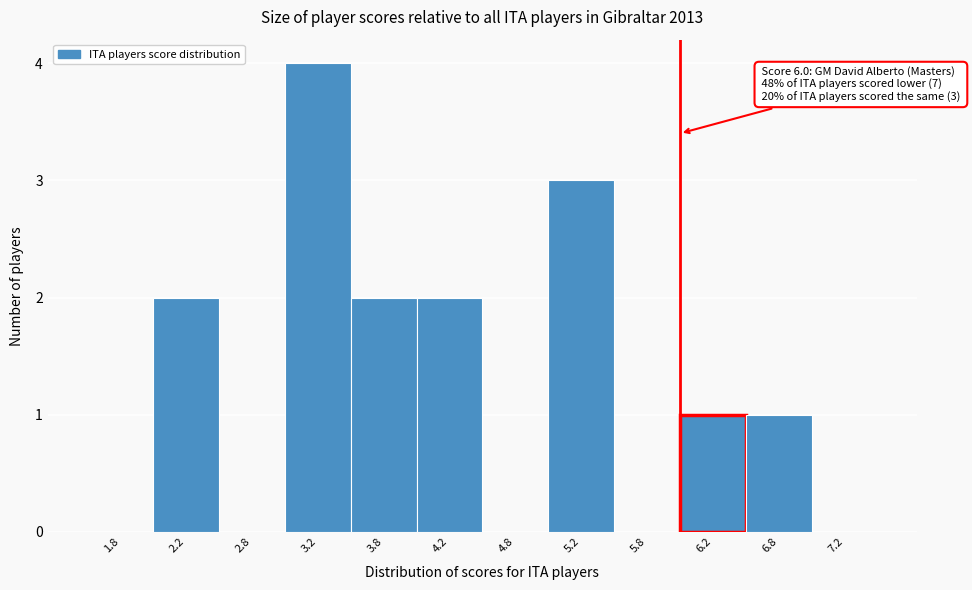

Over which range of the x-axis is the bar tallest?

3.0 to 3.5